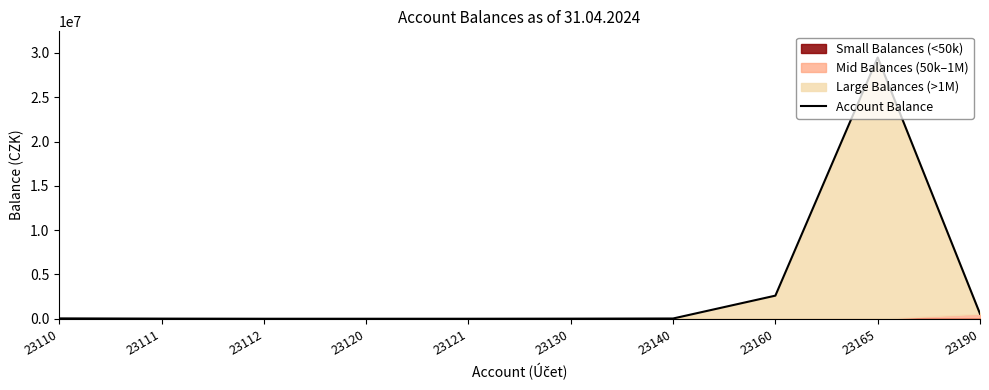

Rank the categories by value from highest to lowest.

23165, 23160, 23190, 23110, 23140, 23111, 23130, 23112, 23120, 23121